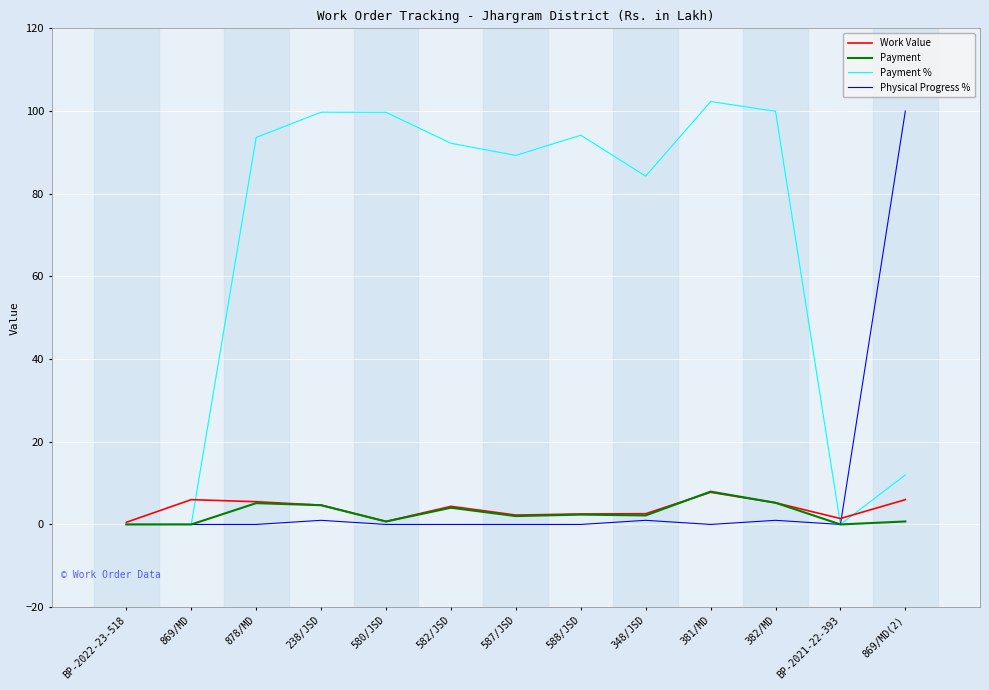

How many values in the Payment % series exceed 92?

7